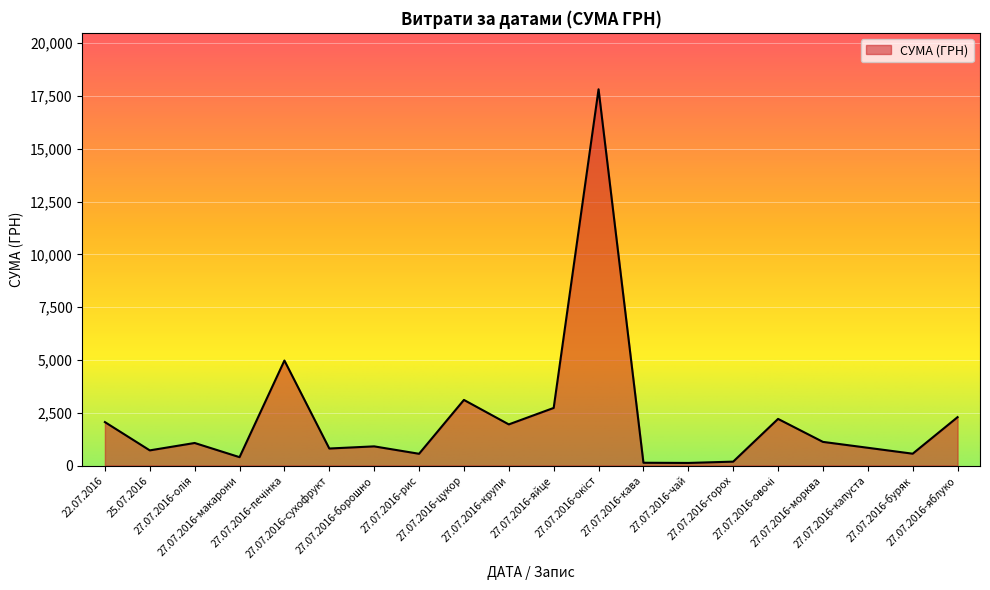

What is the approximate value at 27.07.2016-кава?

131.0